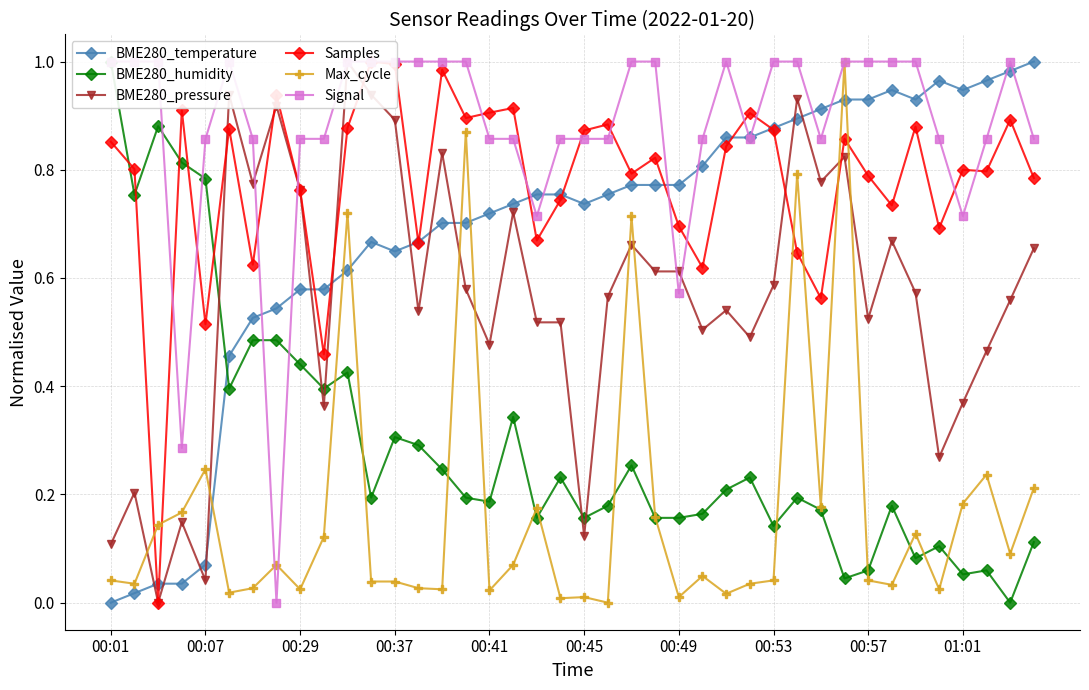

Where is the first local maximum for Max_cycle?

00:07